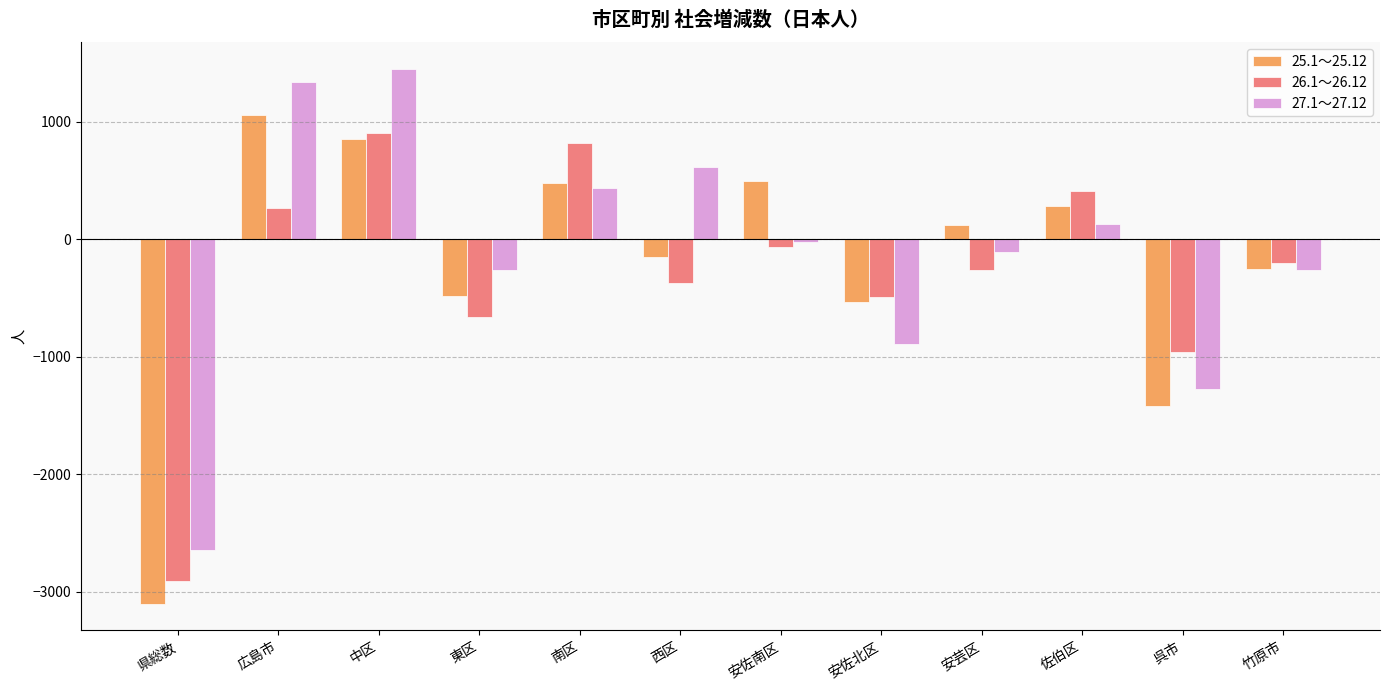

Count the number of categories in the chart.

12